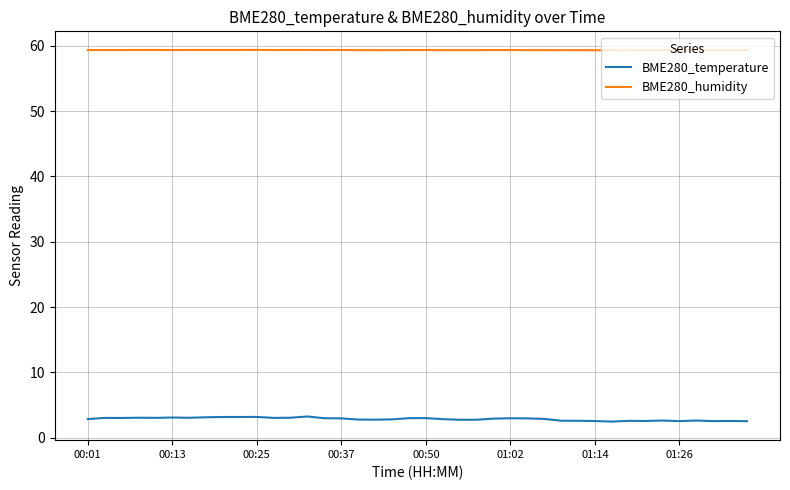

True or false: BME280_humidity and BME280_temperature cross at least once.

False